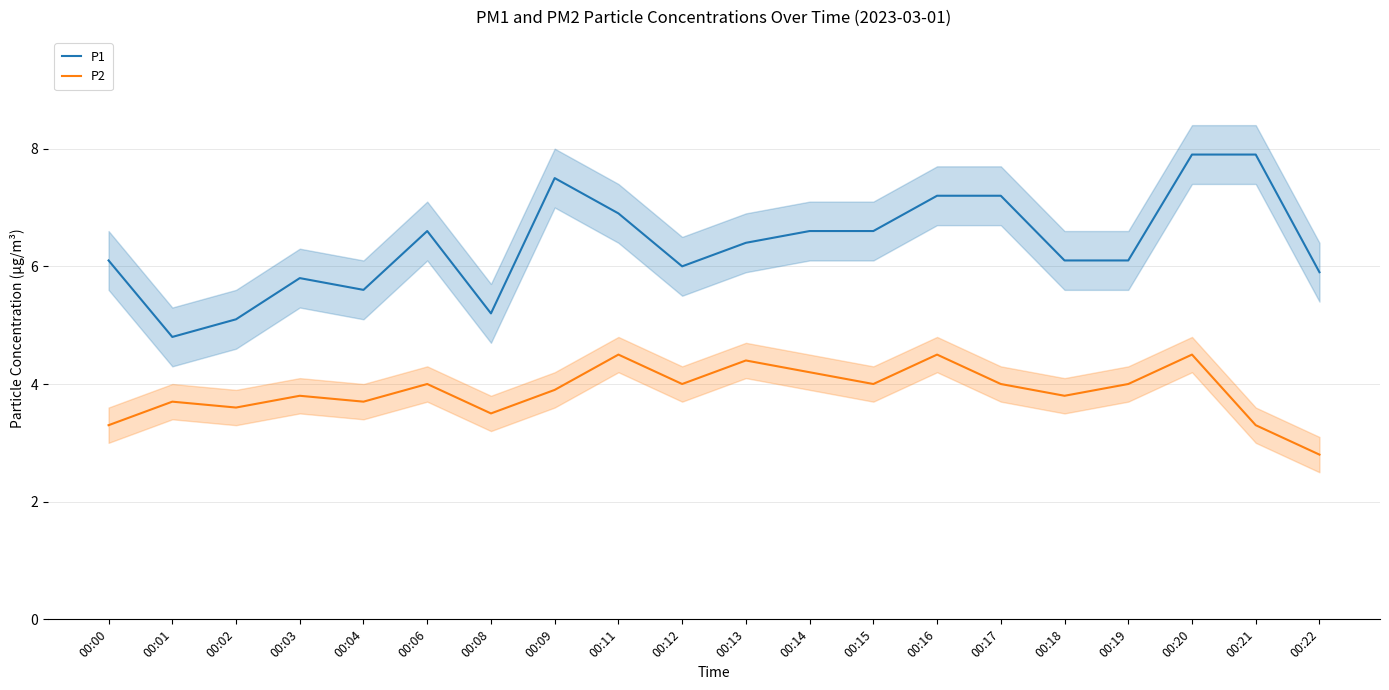

True or false: P1 and P2 intersect in this chart.

False